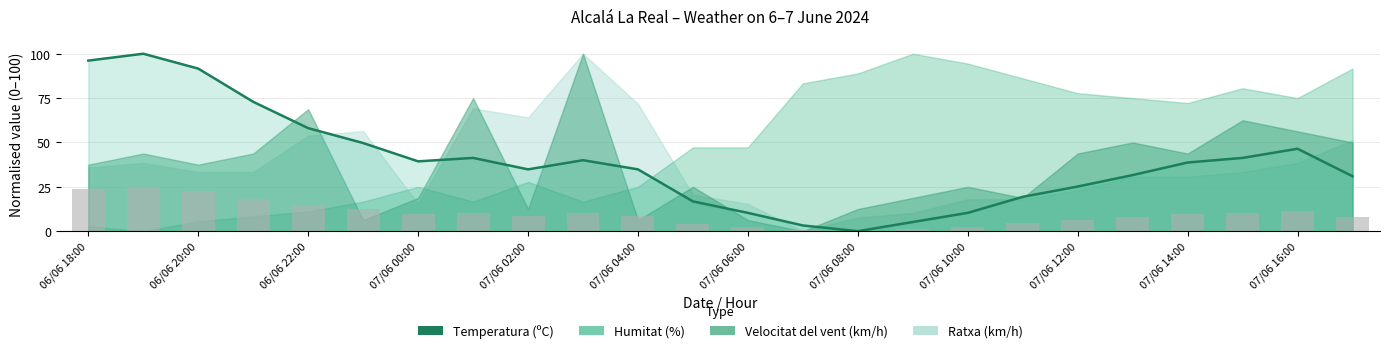

Count the number of values greater than 38.

12